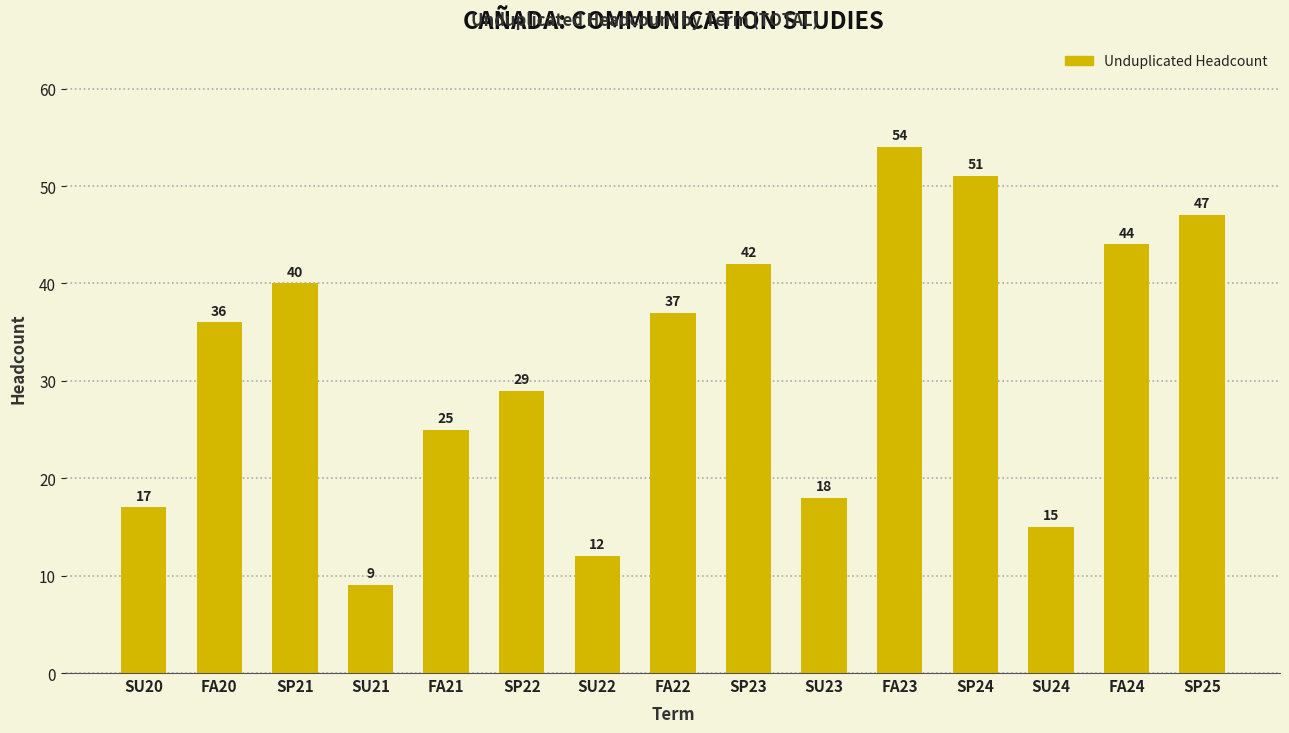

Reading left to right, extract all data points from this chart.

SU20=17	FA20=36	SP21=40	SU21=9	FA21=25	SP22=29	SU22=12	FA22=37	SP23=42	SU23=18	FA23=54	SP24=51	SU24=15	FA24=44	SP25=47